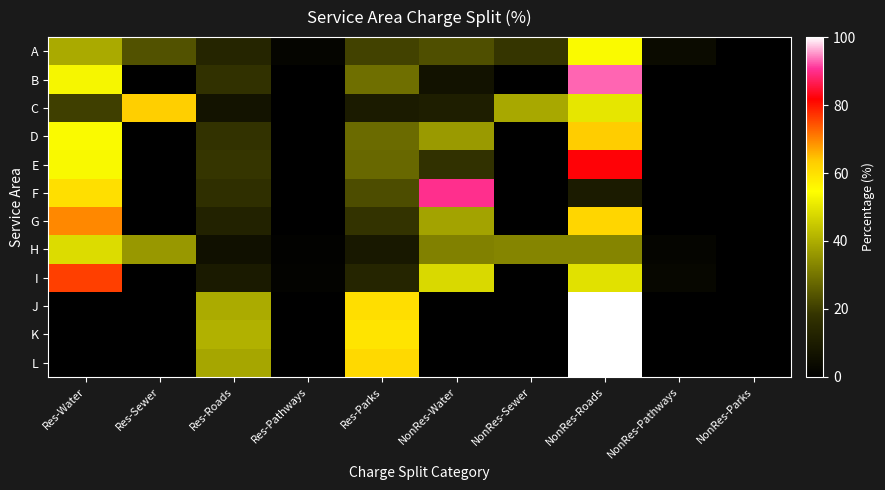

What is the total value across all series at Res-Roads?

238.2